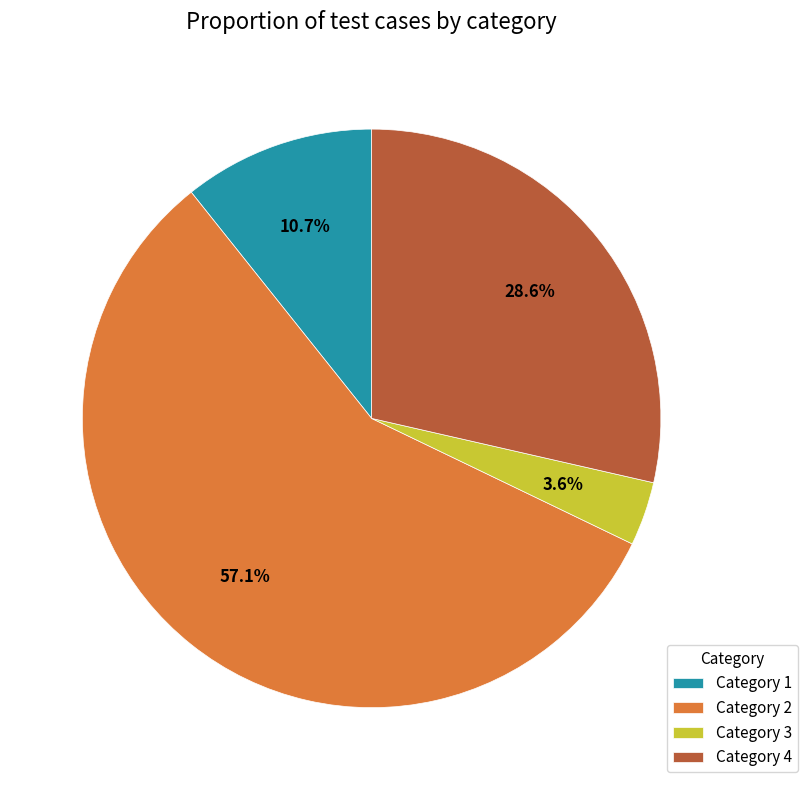

To the nearest percent, what portion does Category 3 represent?

4%